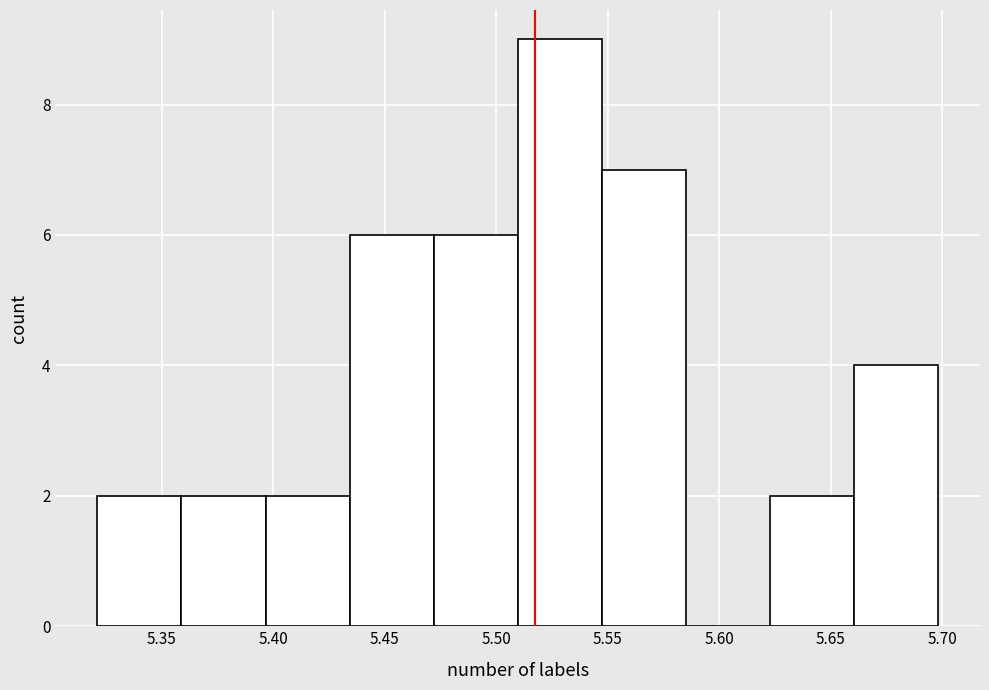

Reading left to right, transcribe this chart: for each bar, give the range it covers on the x-axis and its height. Neither the bar edges nor the heights are printed on the chart, so give them approximately, as read against the axes.

5.320 to 5.360: 2
5.360 to 5.395: 2
5.395 to 5.435: 2
5.435 to 5.470: 6
5.470 to 5.510: 6
5.510 to 5.545: 9
5.545 to 5.585: 7
5.585 to 5.625: 0
5.625 to 5.660: 2
5.660 to 5.700: 4